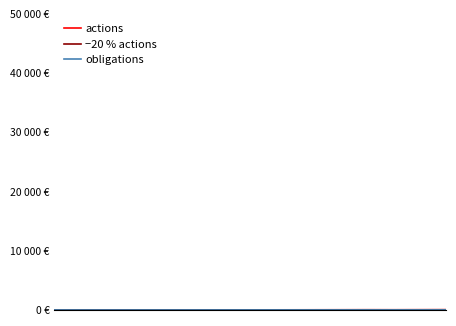

Is this an area chart (filled region under the line)?

No